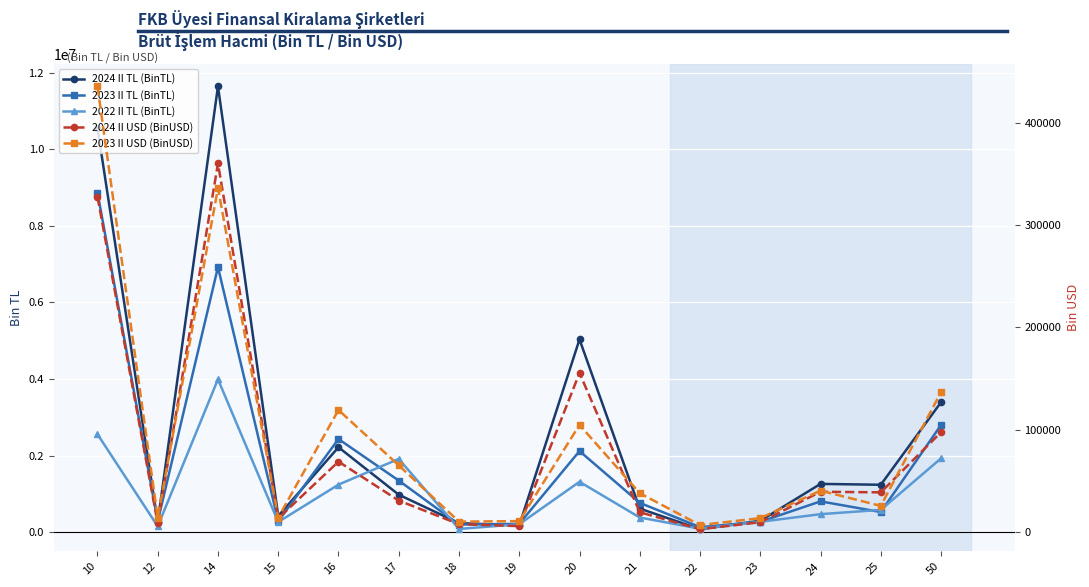

Where is the first local minimum for 2024 II TL (BinTL)?

12